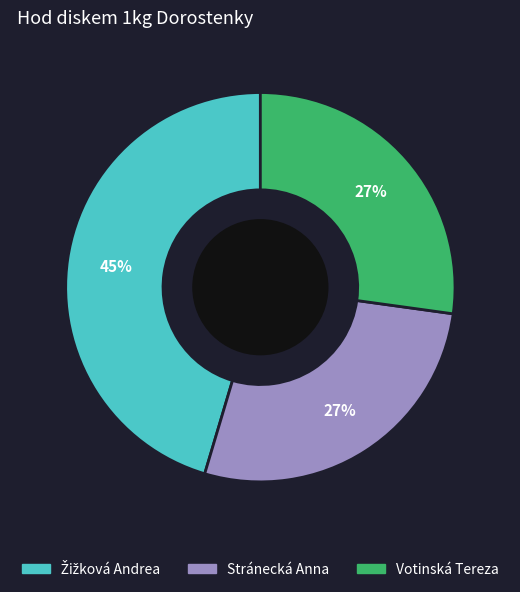

To the nearest percent, what is the difference between the largest and smallest slice percentages?

18%